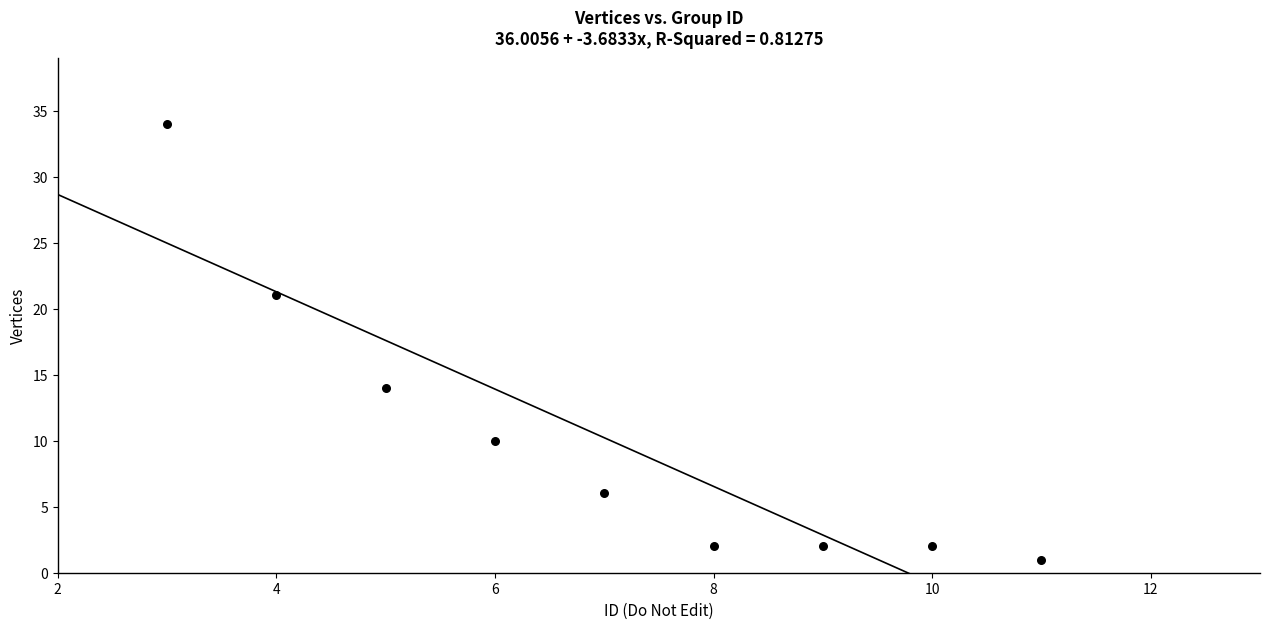

What is the average X value?

7